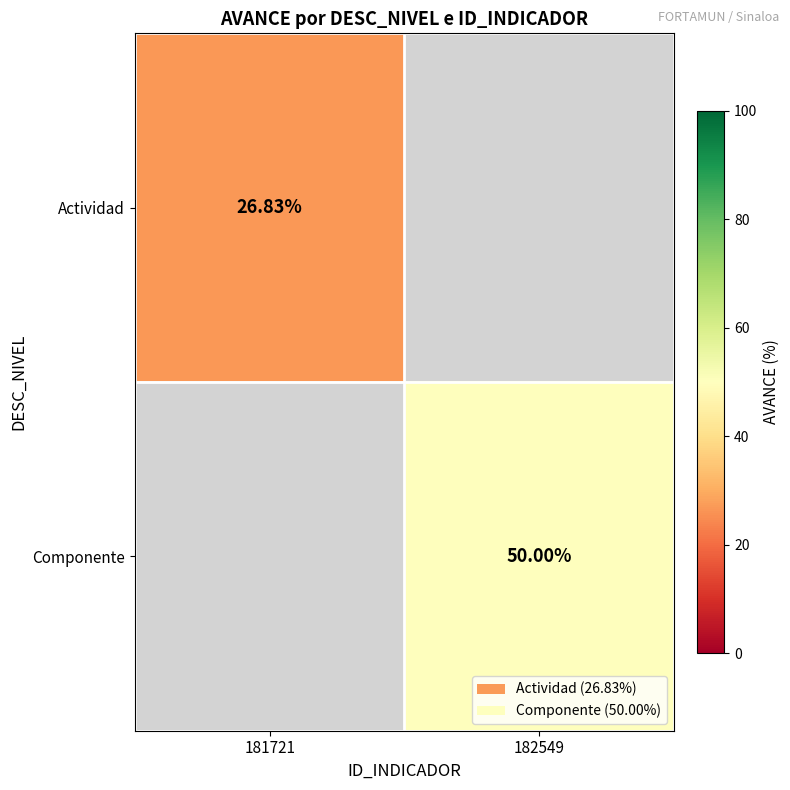

The Actividad series shows 12.5 at 181721. True or false?

False